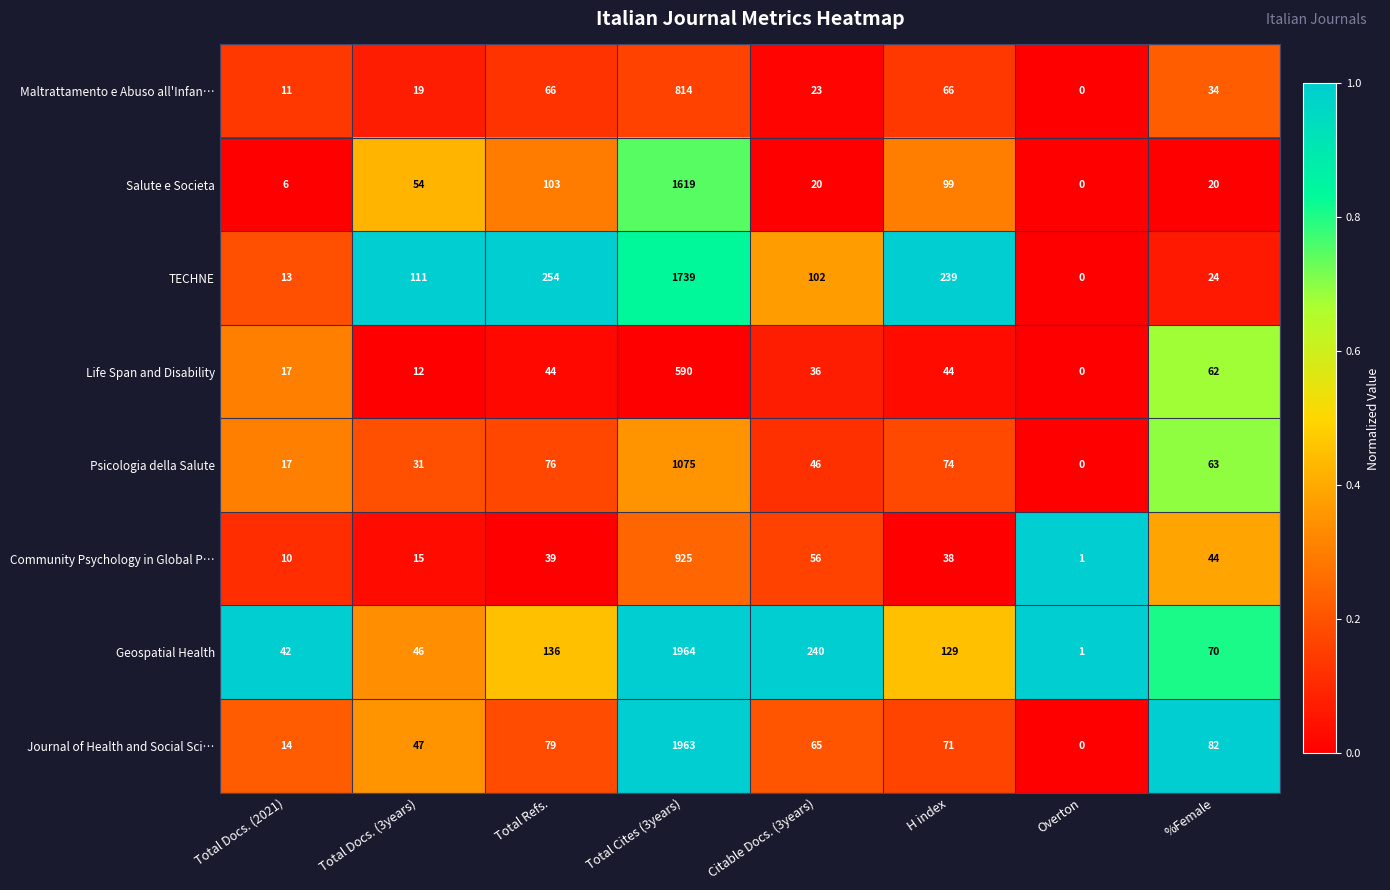

At which category is the sum across all series the highest?

Total Cites (3years)